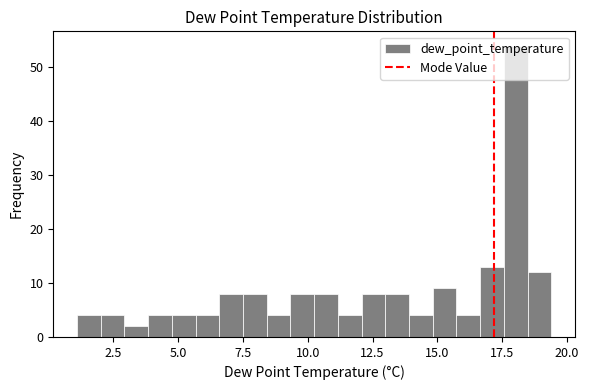

Read against the x-axis, roughly where is the centre of the tallest bar?

18.0